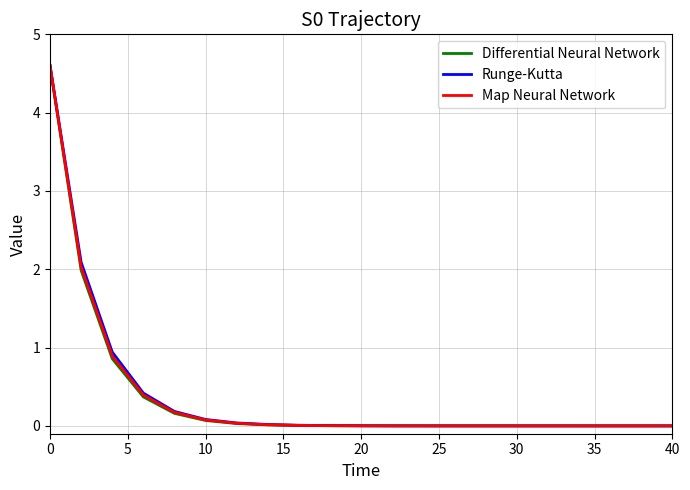

What is the highest value of the Differential Neural Network series?

4.6